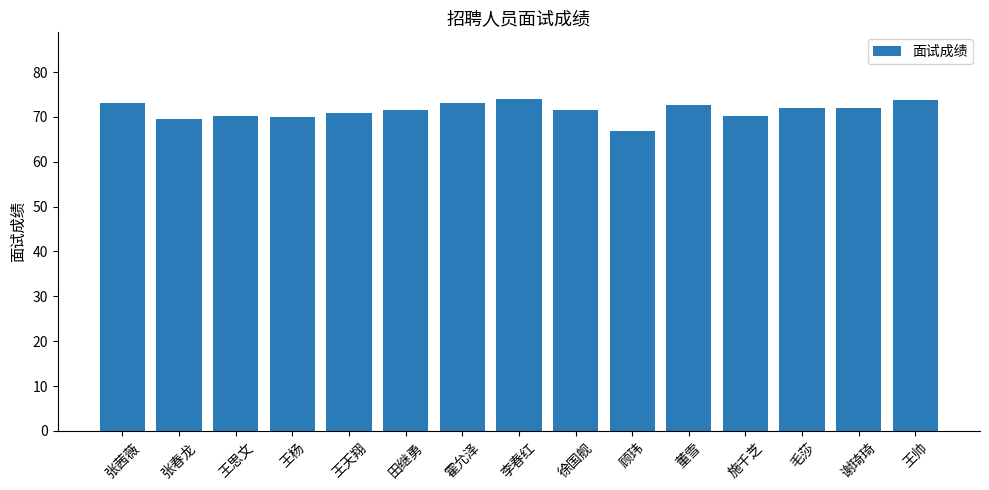

What is the change in value from 张春龙 to 顾玮?

-2.8